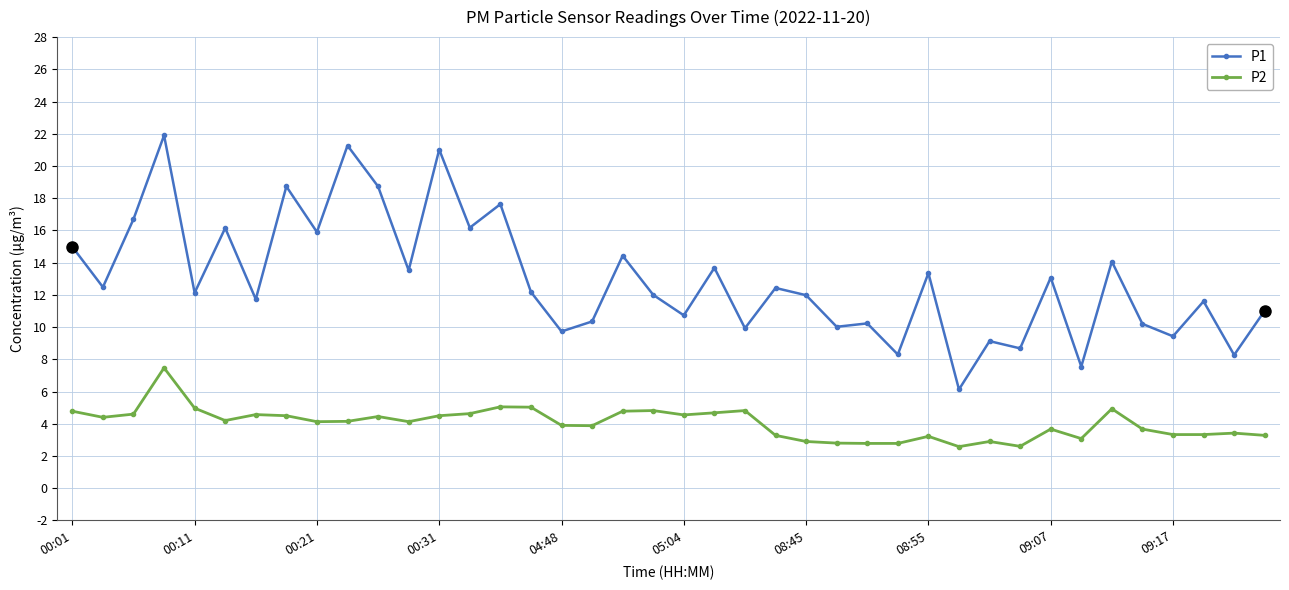

Count the number of categories in the chart.

40